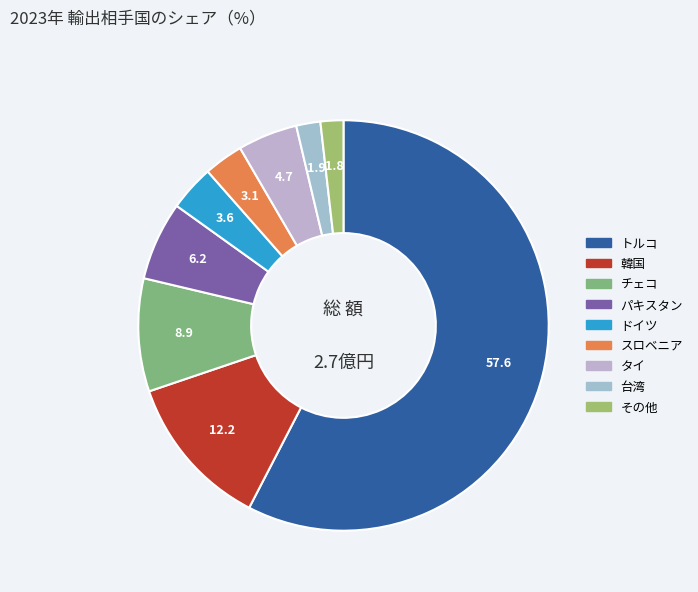

How many segments does this pie chart have?

9